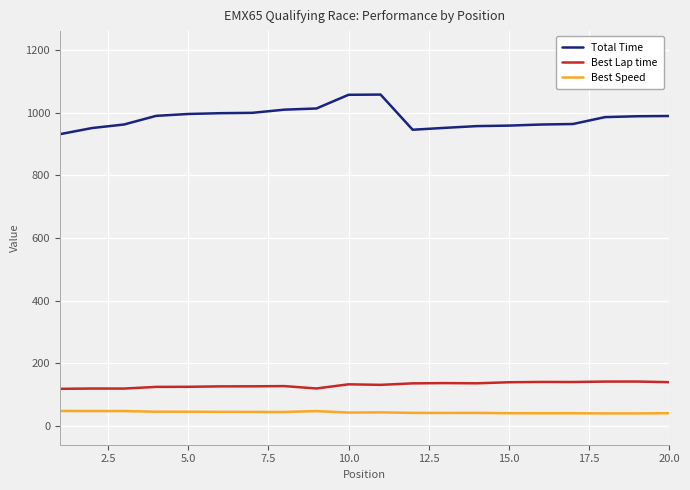

At how many categories does at least one series exceed 462?

20